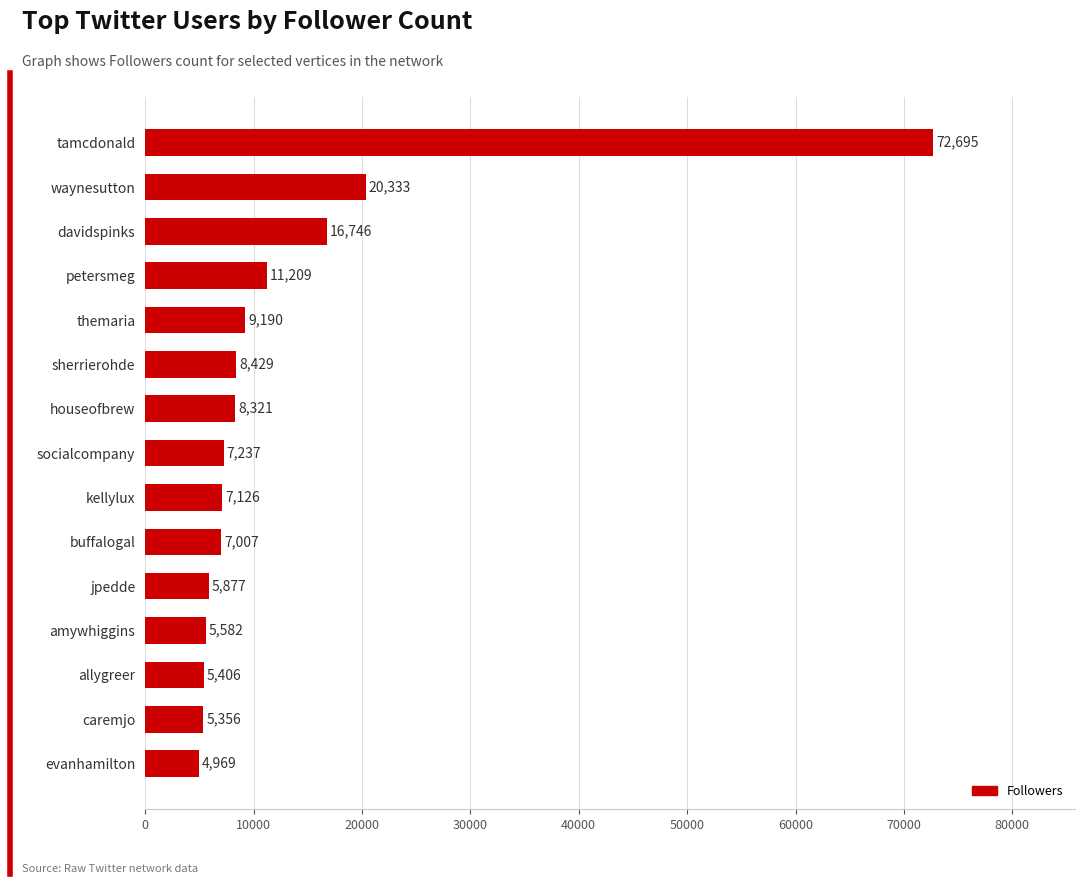

What value does the data have at petersmeg, to the nearest 100?

11200